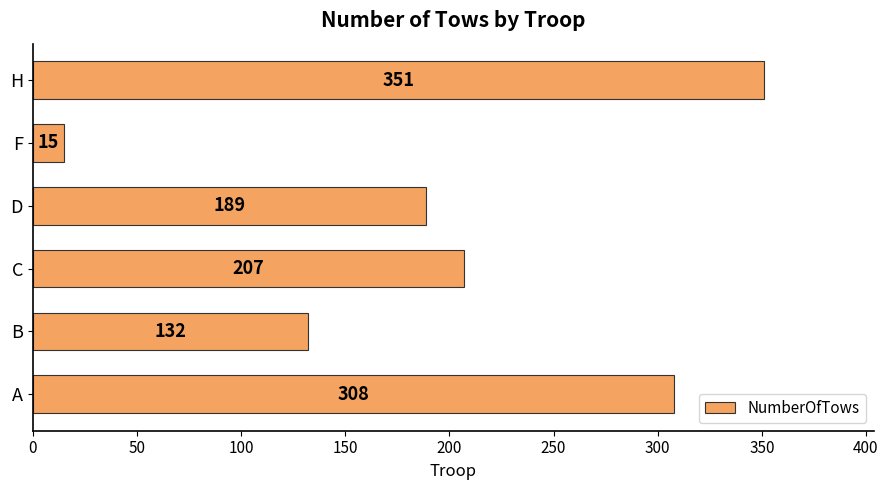

List the labels in order of value, largest first.

H, A, C, D, B, F